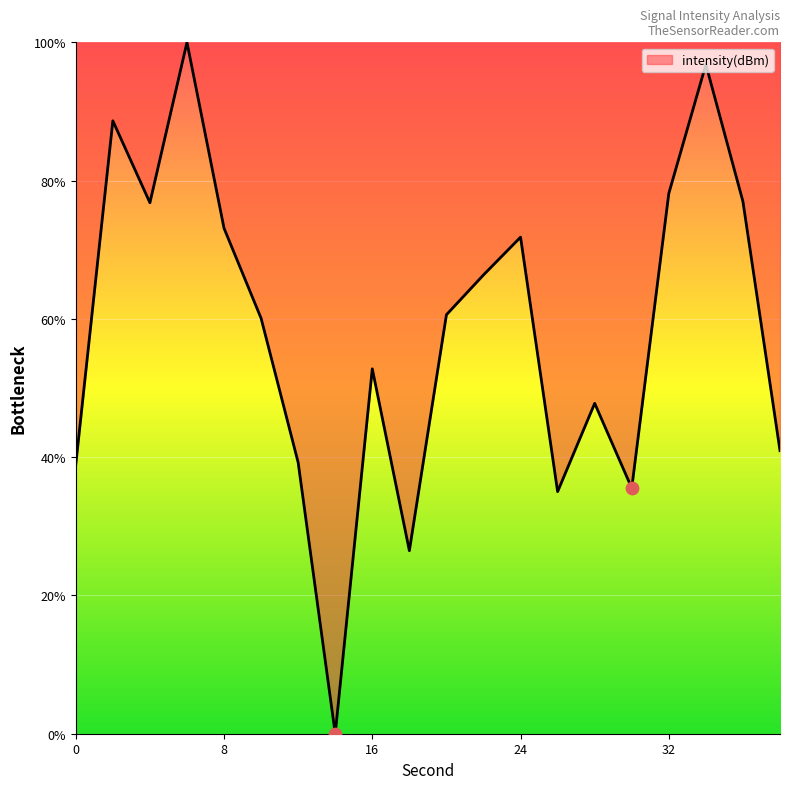

What is the greatest value displayed?

100.0